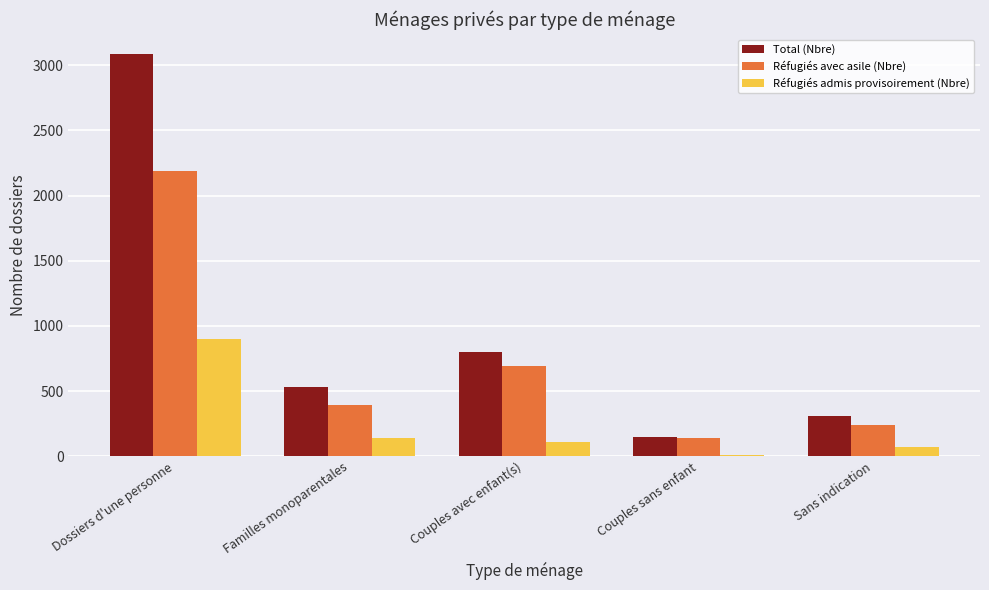

Count the number of categories in the chart.

5